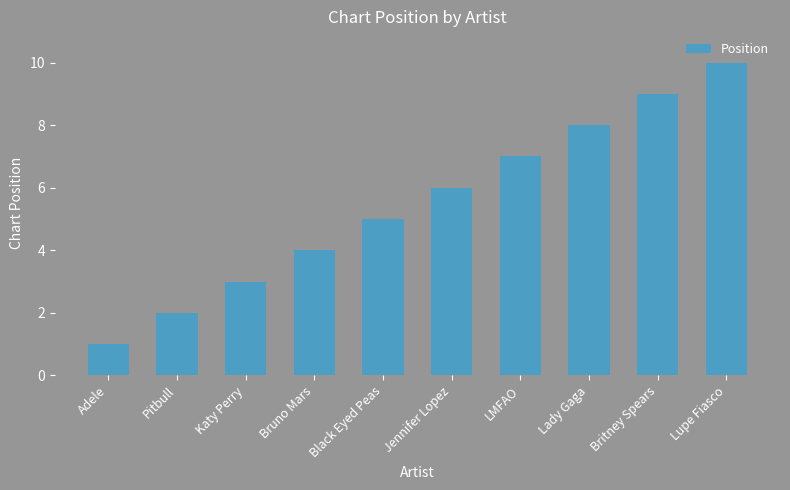

What is the difference between the values at Jennifer Lopez and Lady Gaga?

2